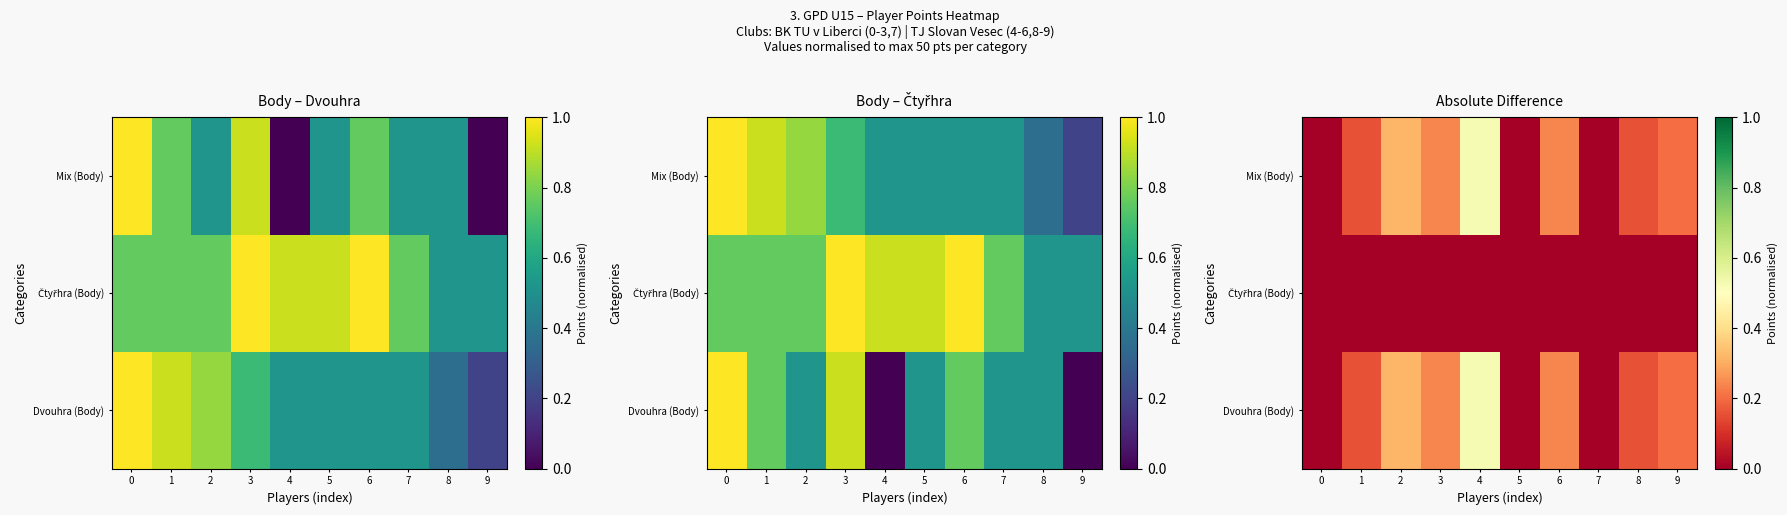

Which has a higher value, 3 or 7?

3